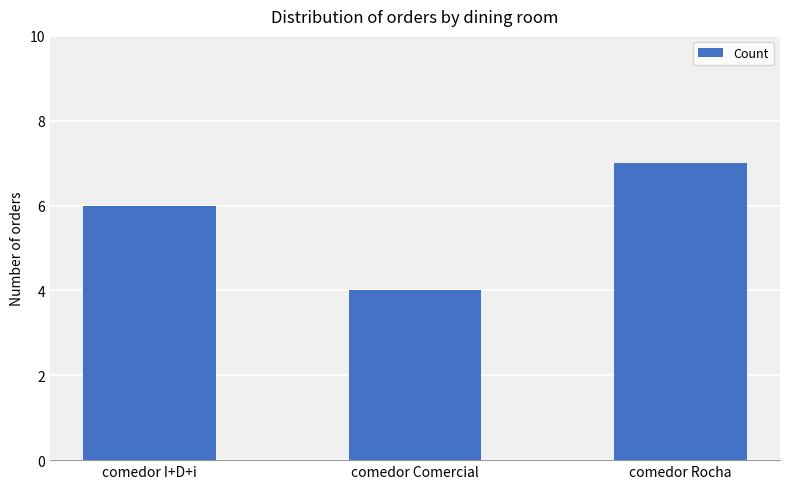

What is the change in value from comedor I+D+i to comedor Rocha?

+1